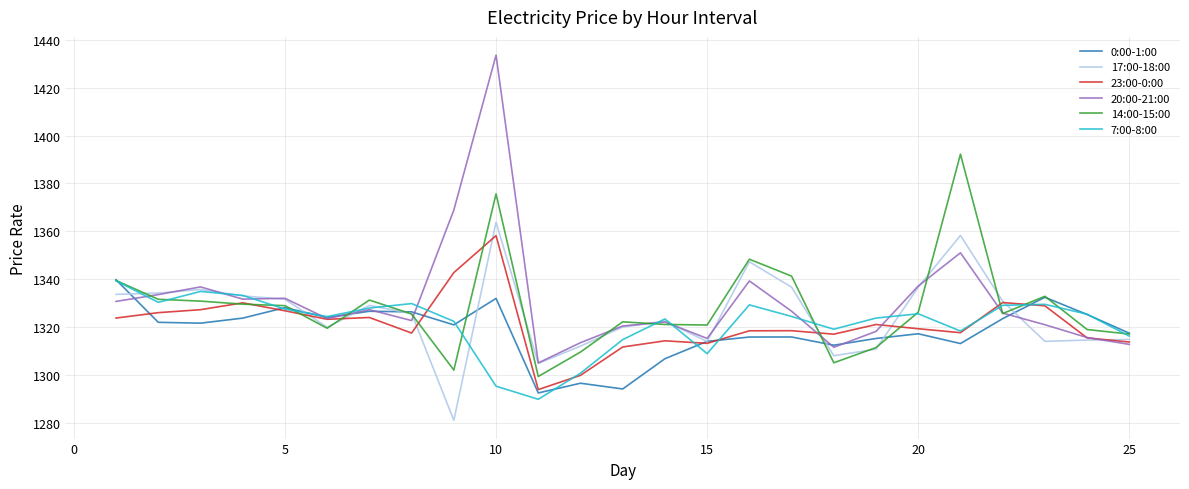

What is the minimum value shown in the chart?

1281.2